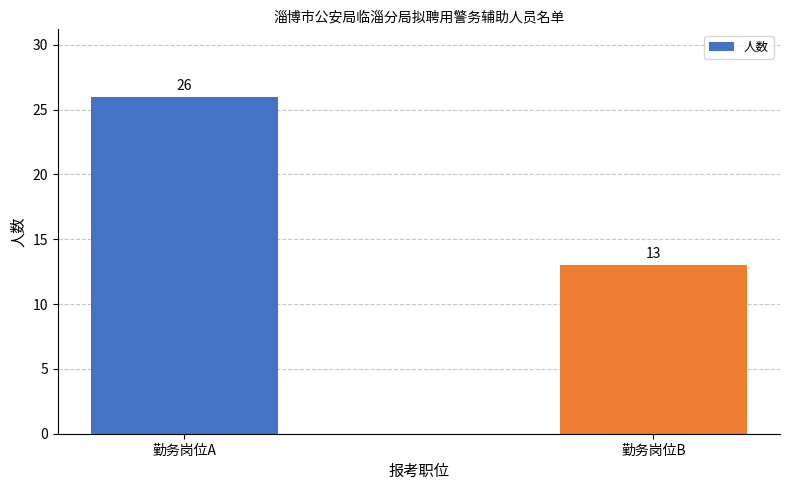

What is the value of the 2nd bar from the left?

13